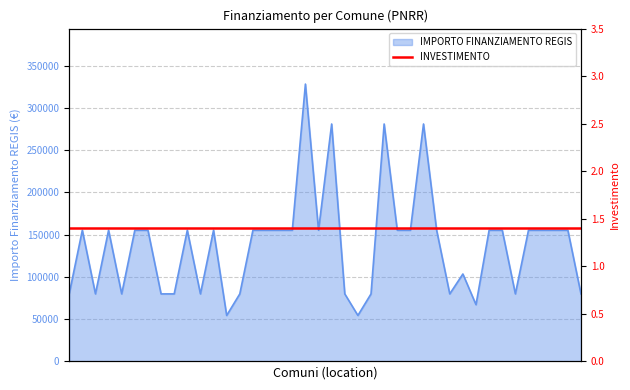

What is the difference between the maximum and minimum values?

273748